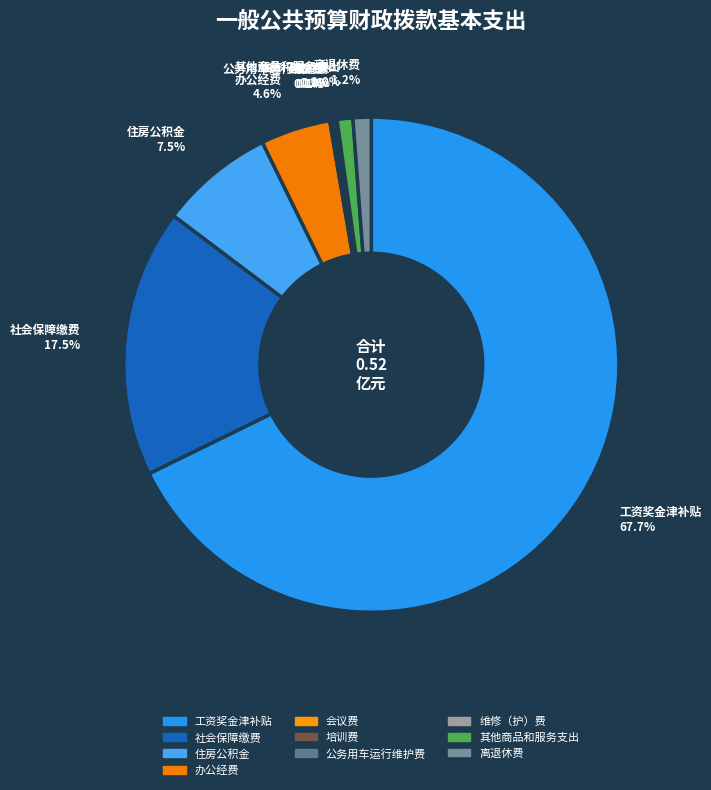

To the nearest percent, what is the average slice percentage?

10%